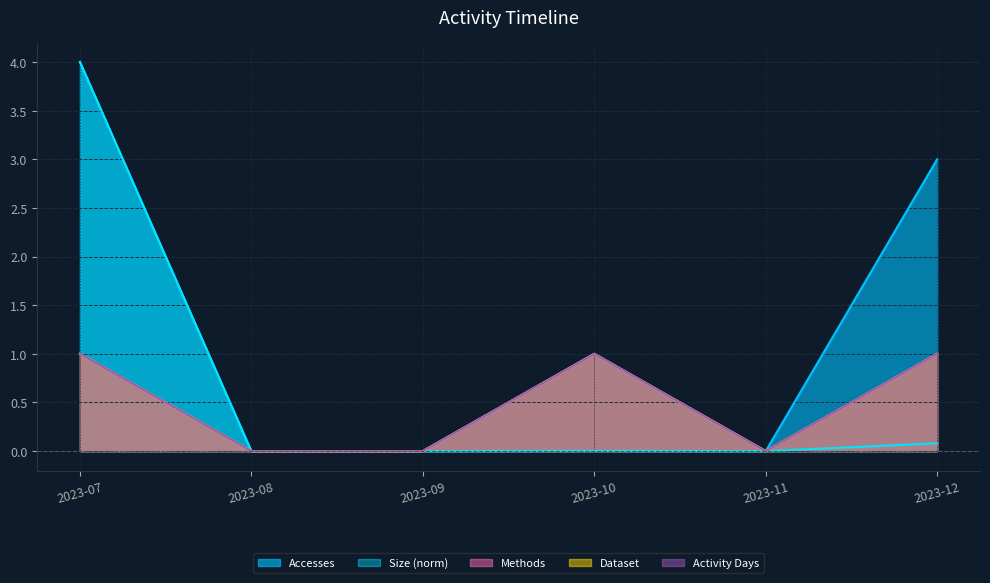

In Size, how many points are lower than both neighbors (excluding endpoints)?

1